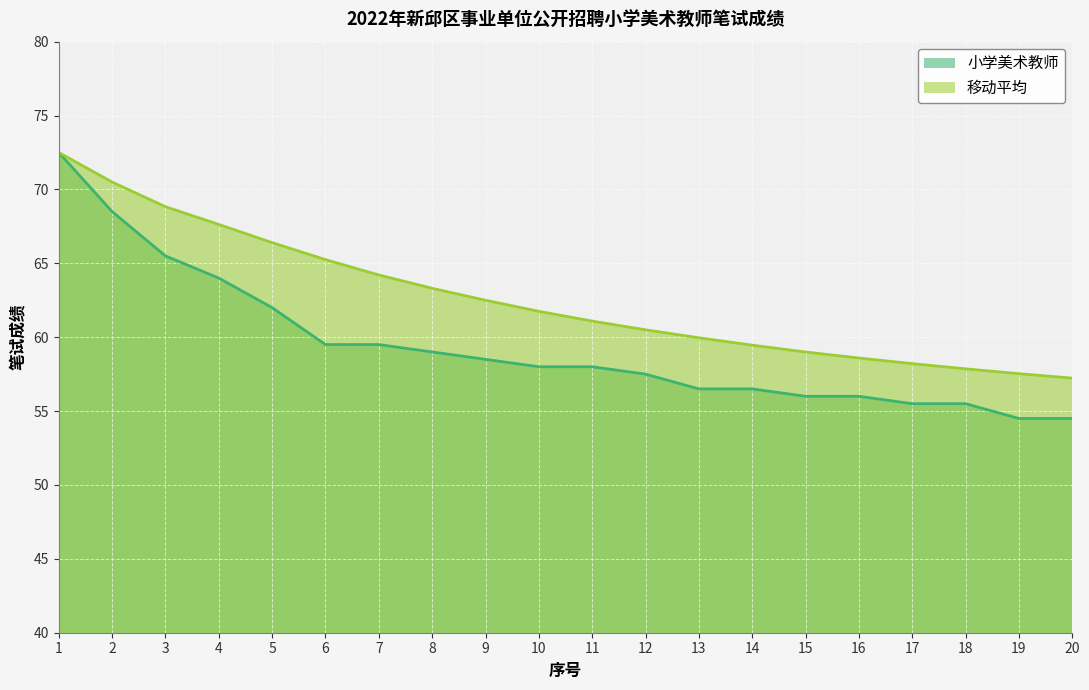

Does the chart display data point markers on the line(s)?

No